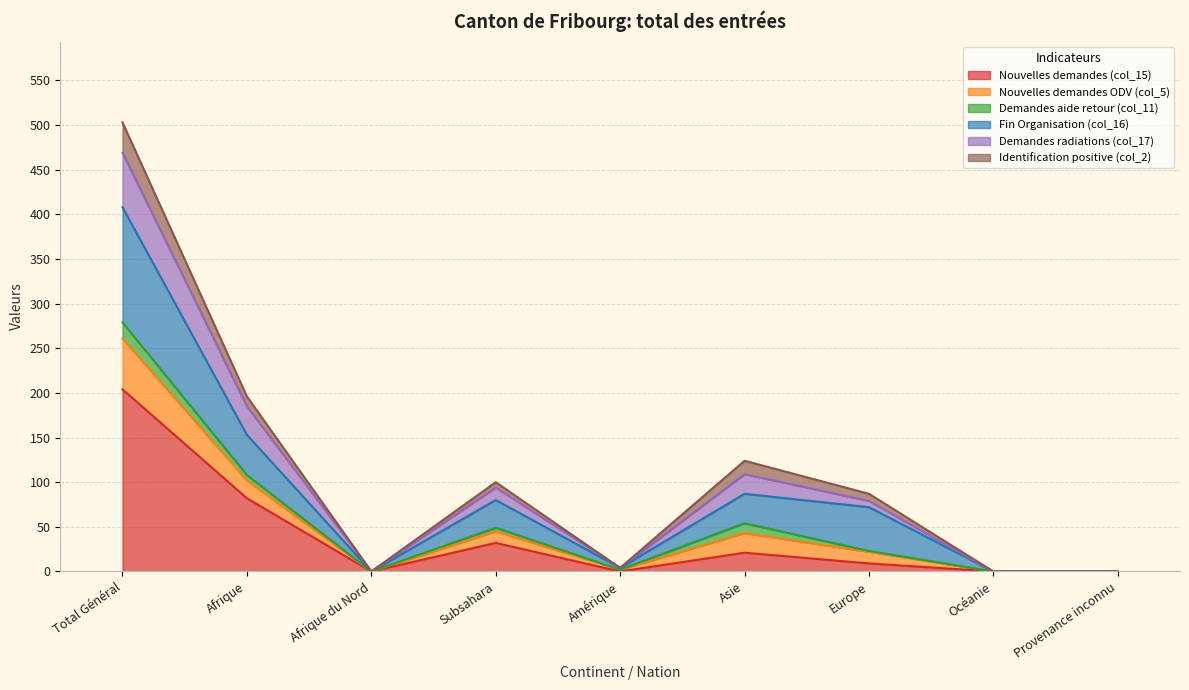

What is the label of the 7th point from the left?

Europe